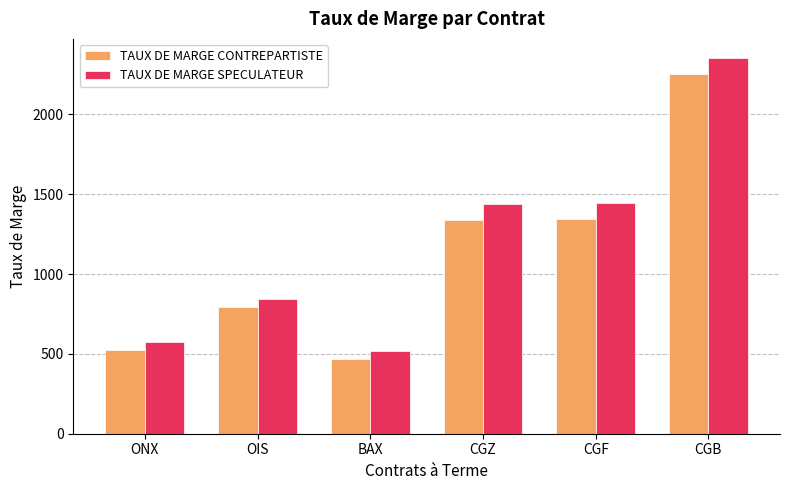

At which category is the sum across all series the highest?

CGB